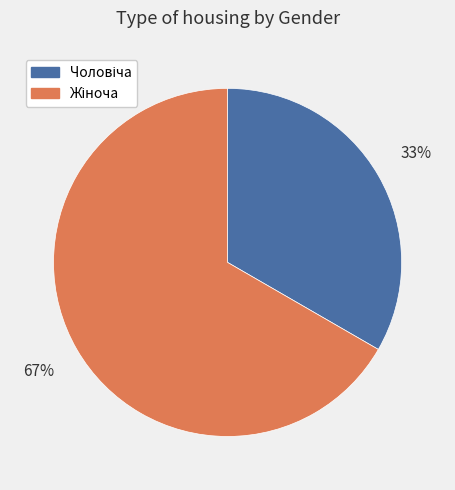

Does any single category account for the majority?

Yes